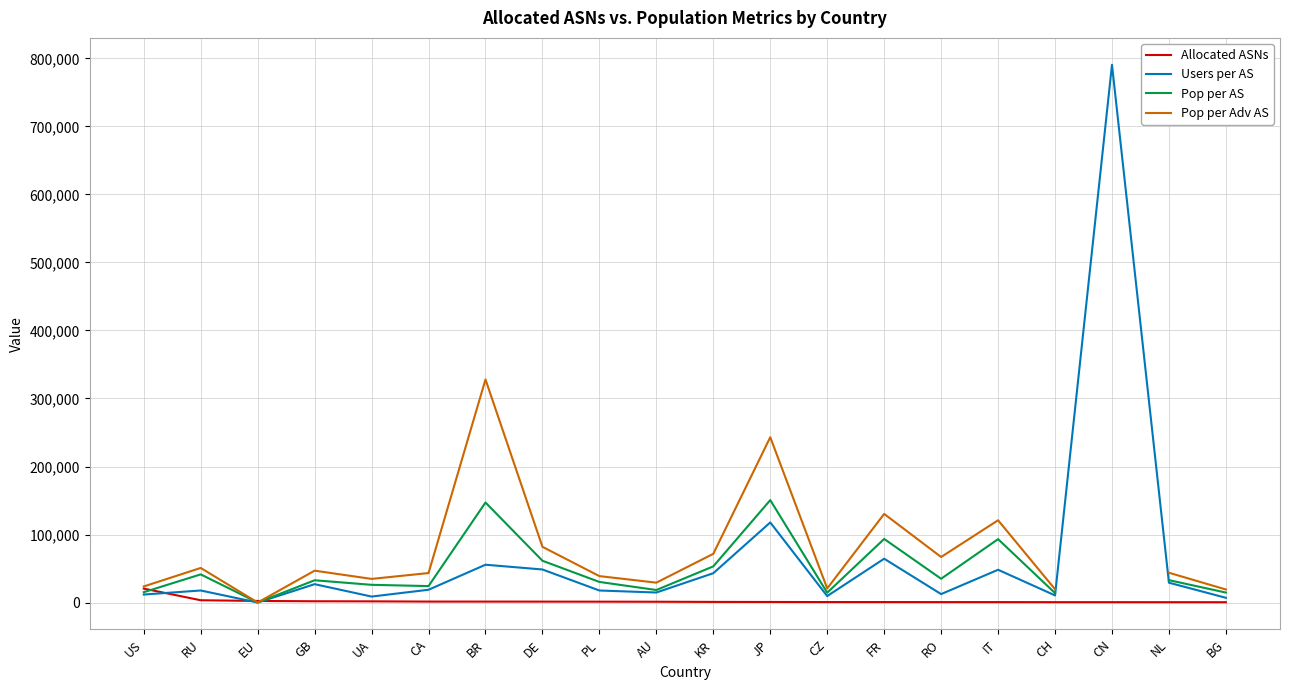

What is the value of the Allocated ASNs point at the 2nd from the left?

3360.0